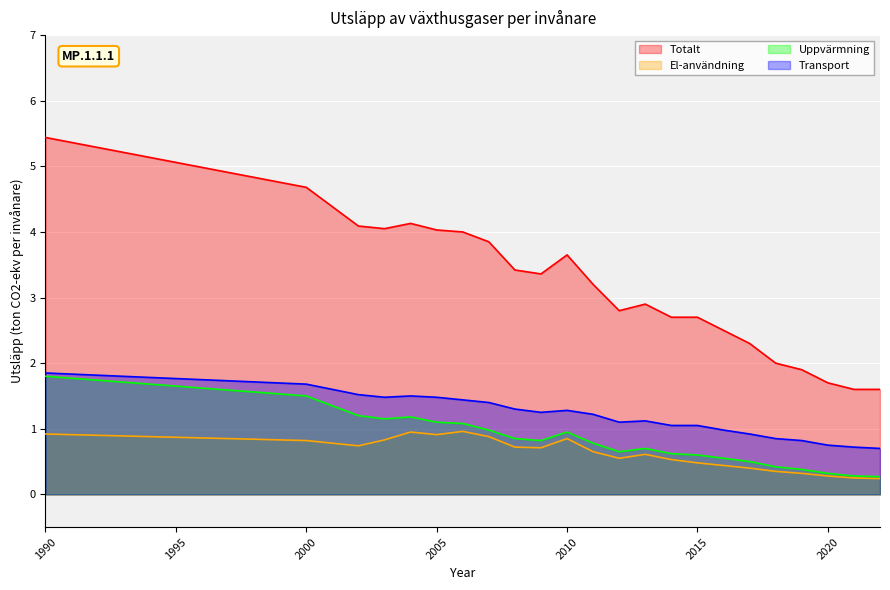

The value of El-användning at 2002 is 0.5. True or false?

False